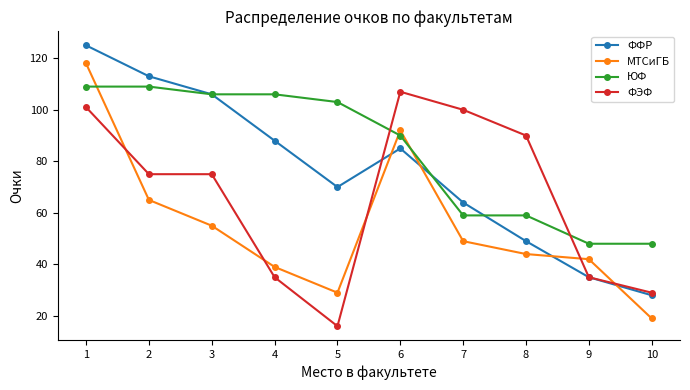

Does the chart have visible grid lines?

No